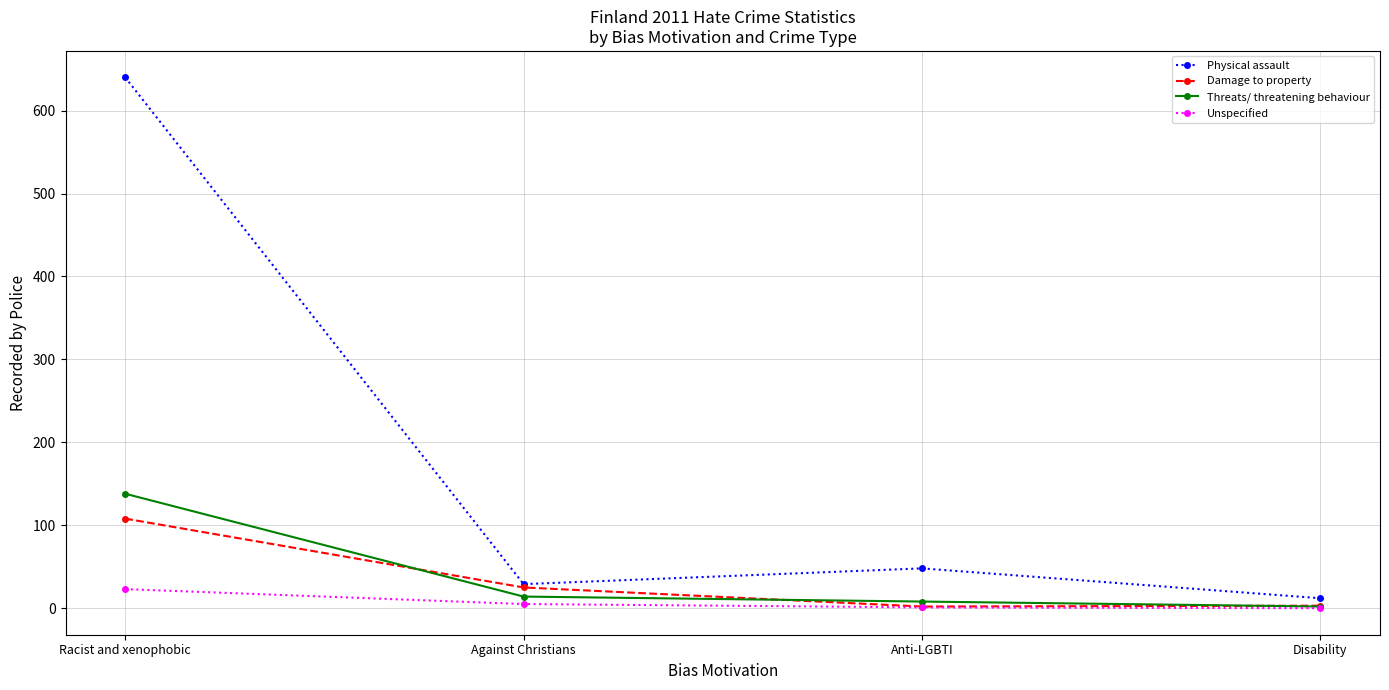

Is it true that Physical assault equals 29 at Against Christians?

True